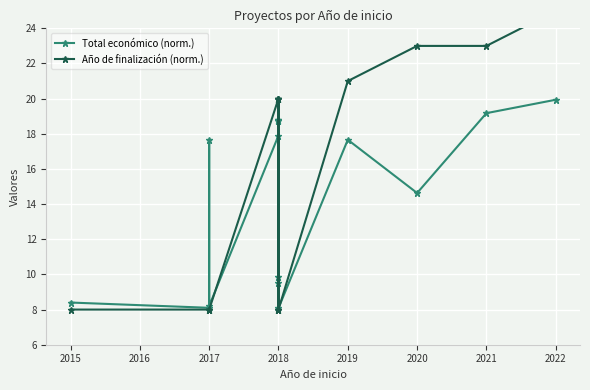

What is the difference between the maximum and minimum values in the Total económico (norm.) series?

11.9